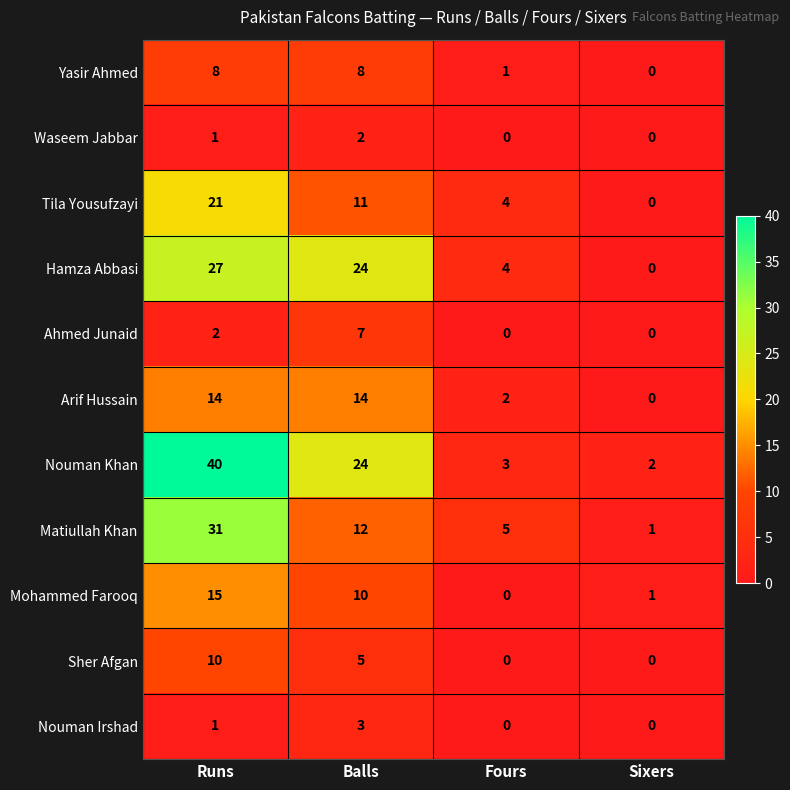

Rank the categories by Tila Yousufzayi value from lowest to highest.

Sixers, Fours, Balls, Runs